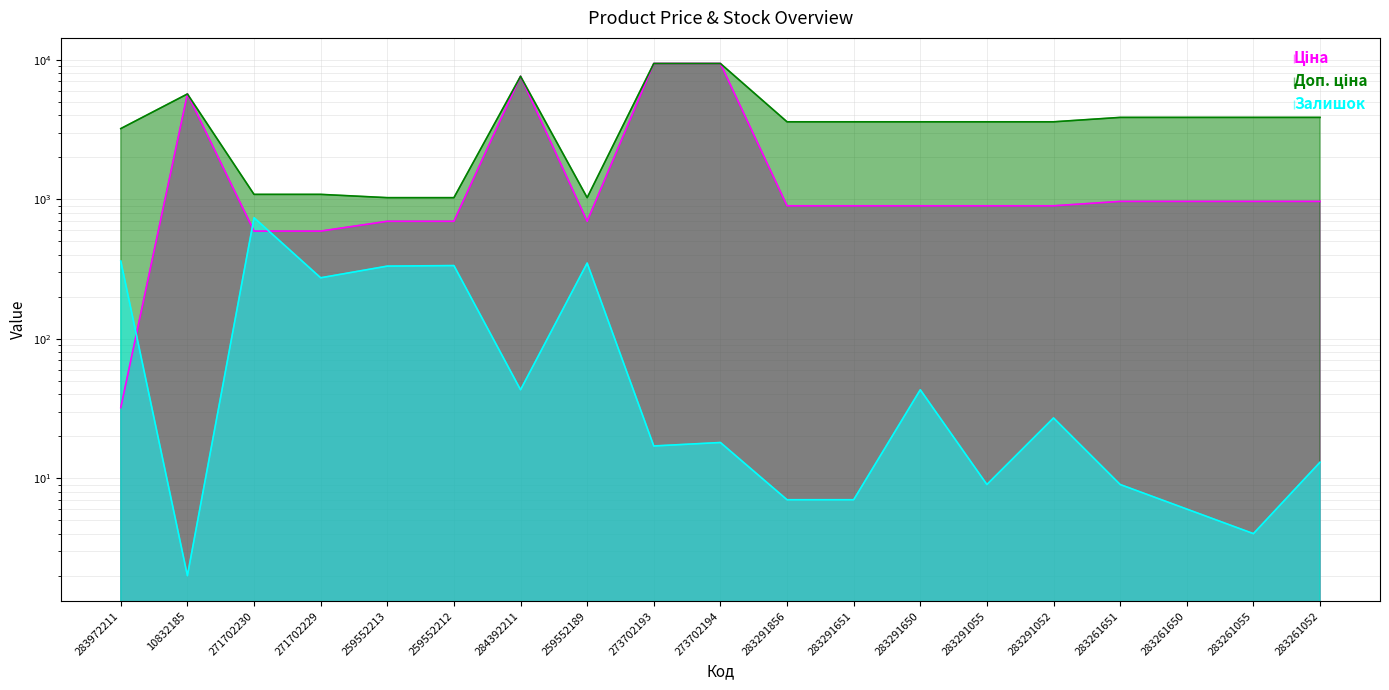

What is the value of the Залишок point at the 8th from the left?

348.0